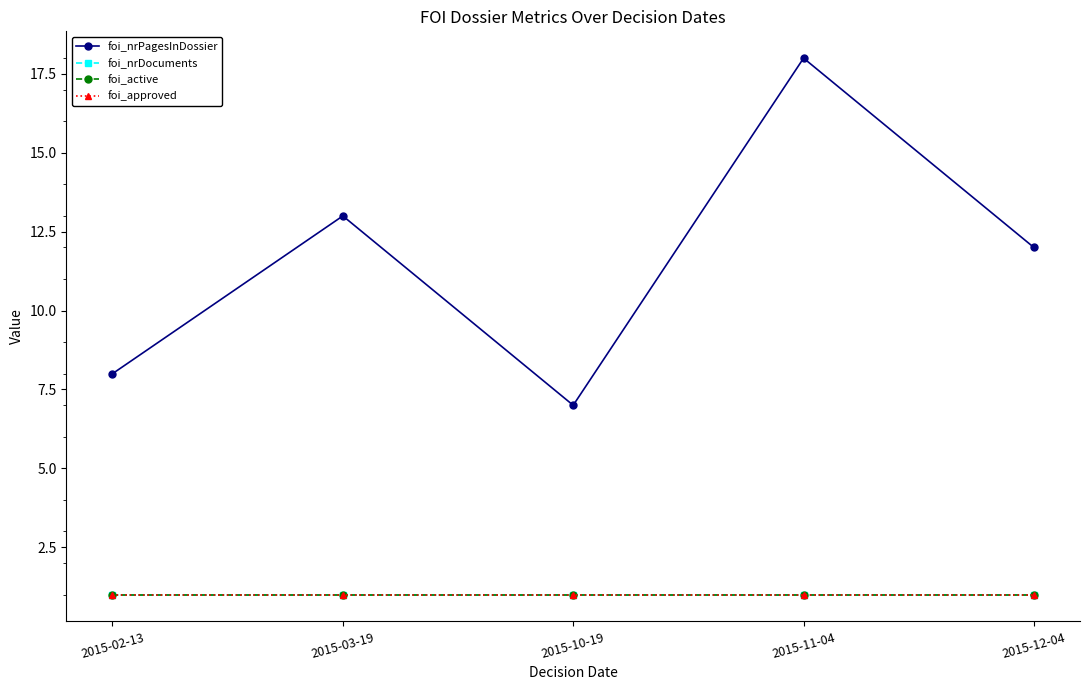

Does the chart have visible grid lines?

No